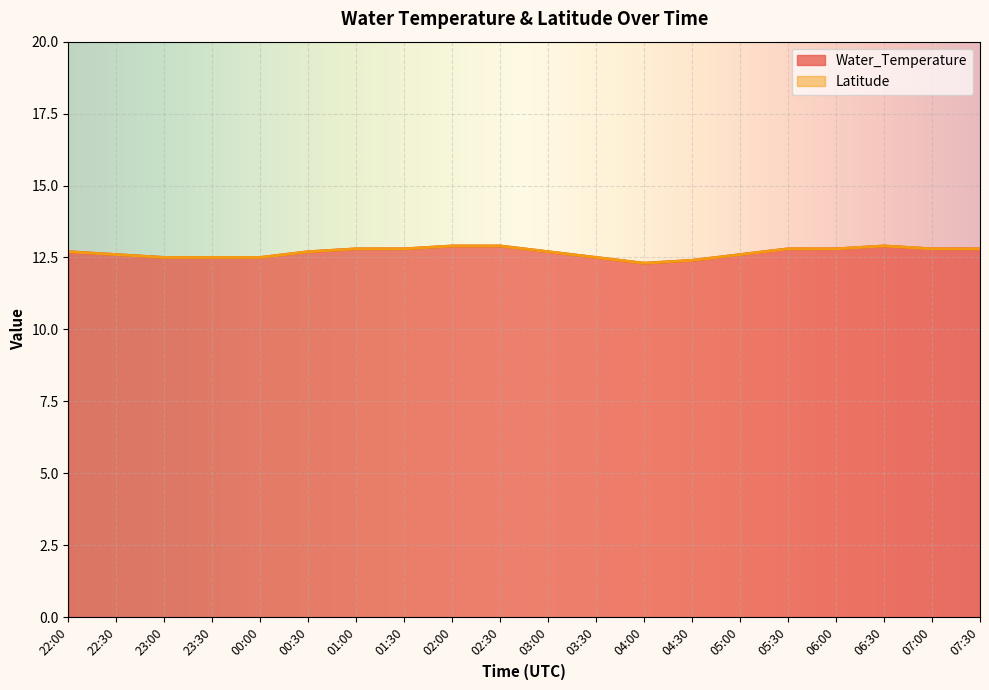

Where is the data nearest to the value 12?

04:00